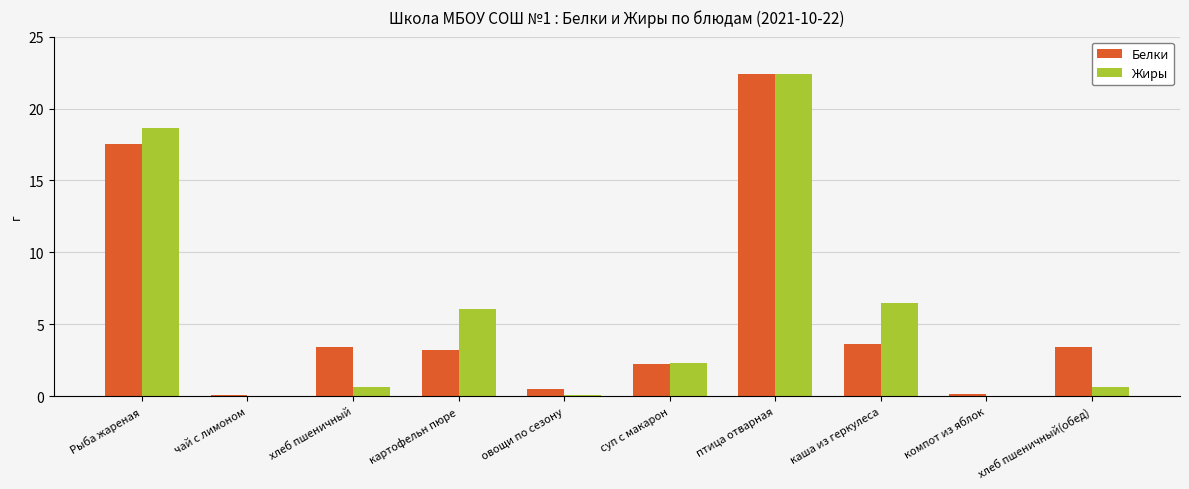

At which label does Жиры reach its peak?

птица отварная